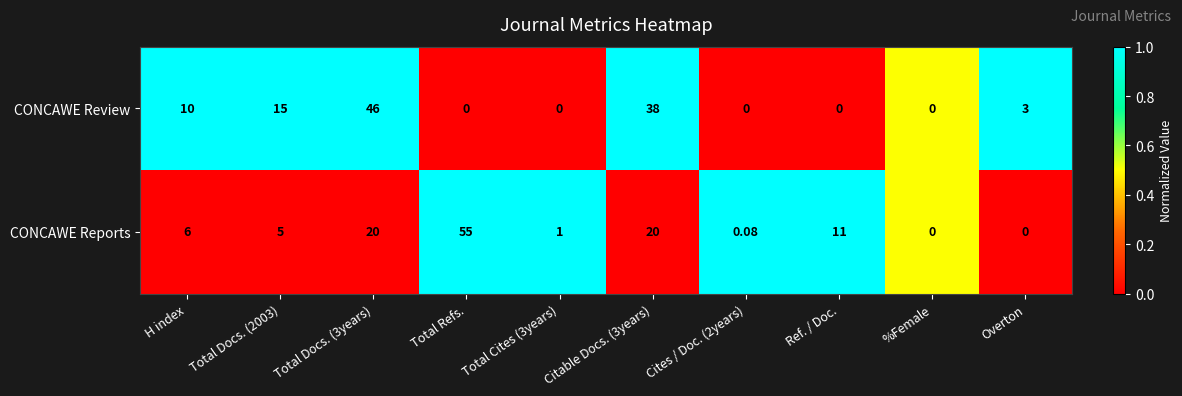

How many values in the CONCAWE Reports series are below 6?

5